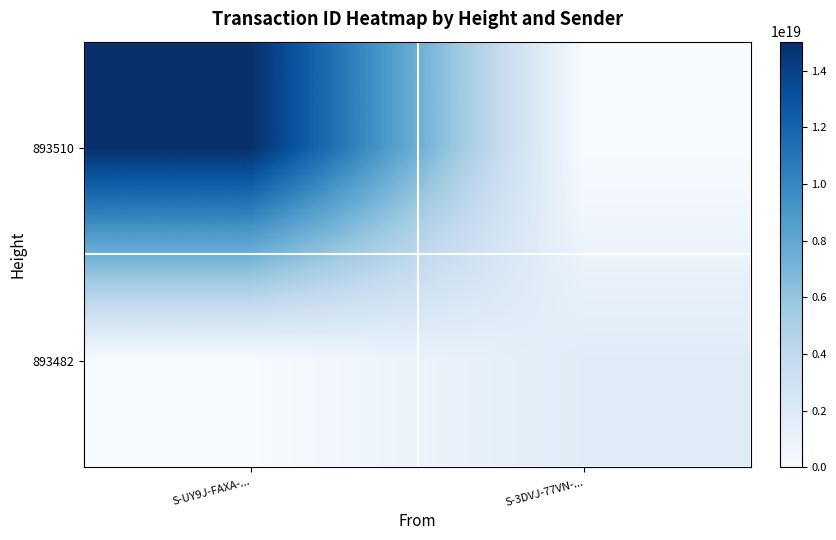

How many categories are shown in the chart?

2